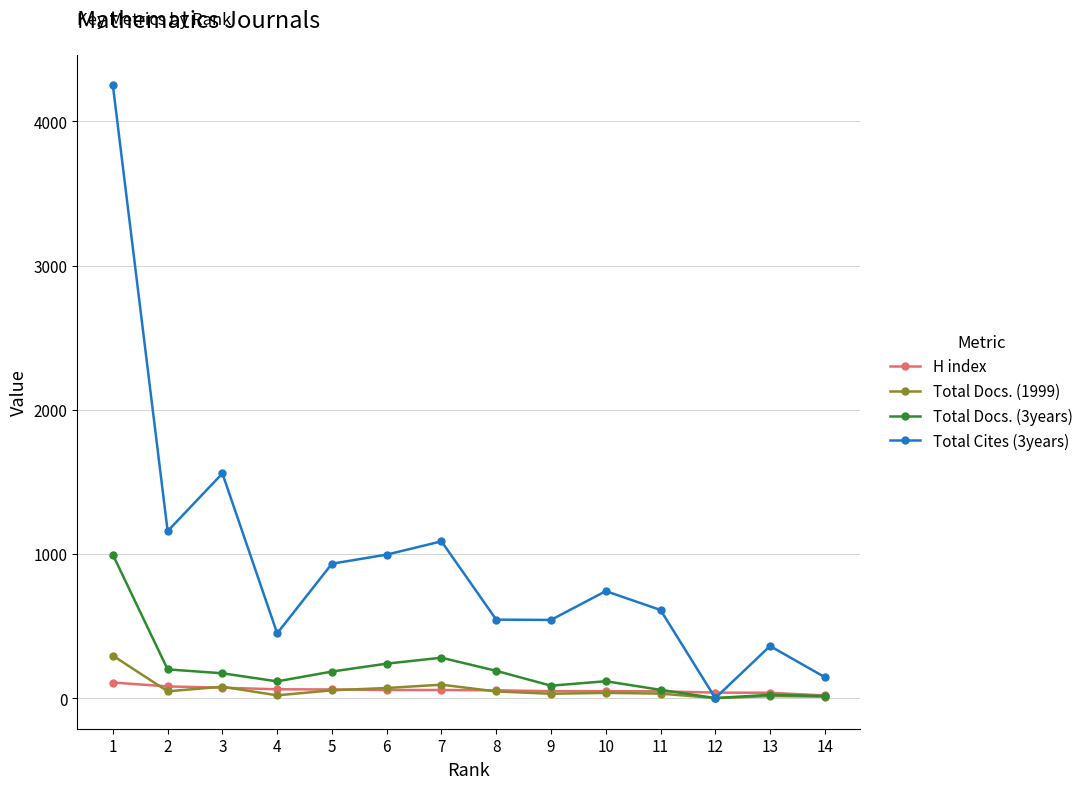

Is the value of Total Cites (3years) at 8 greater than the value of Total Docs. (1999) at 13?

Yes